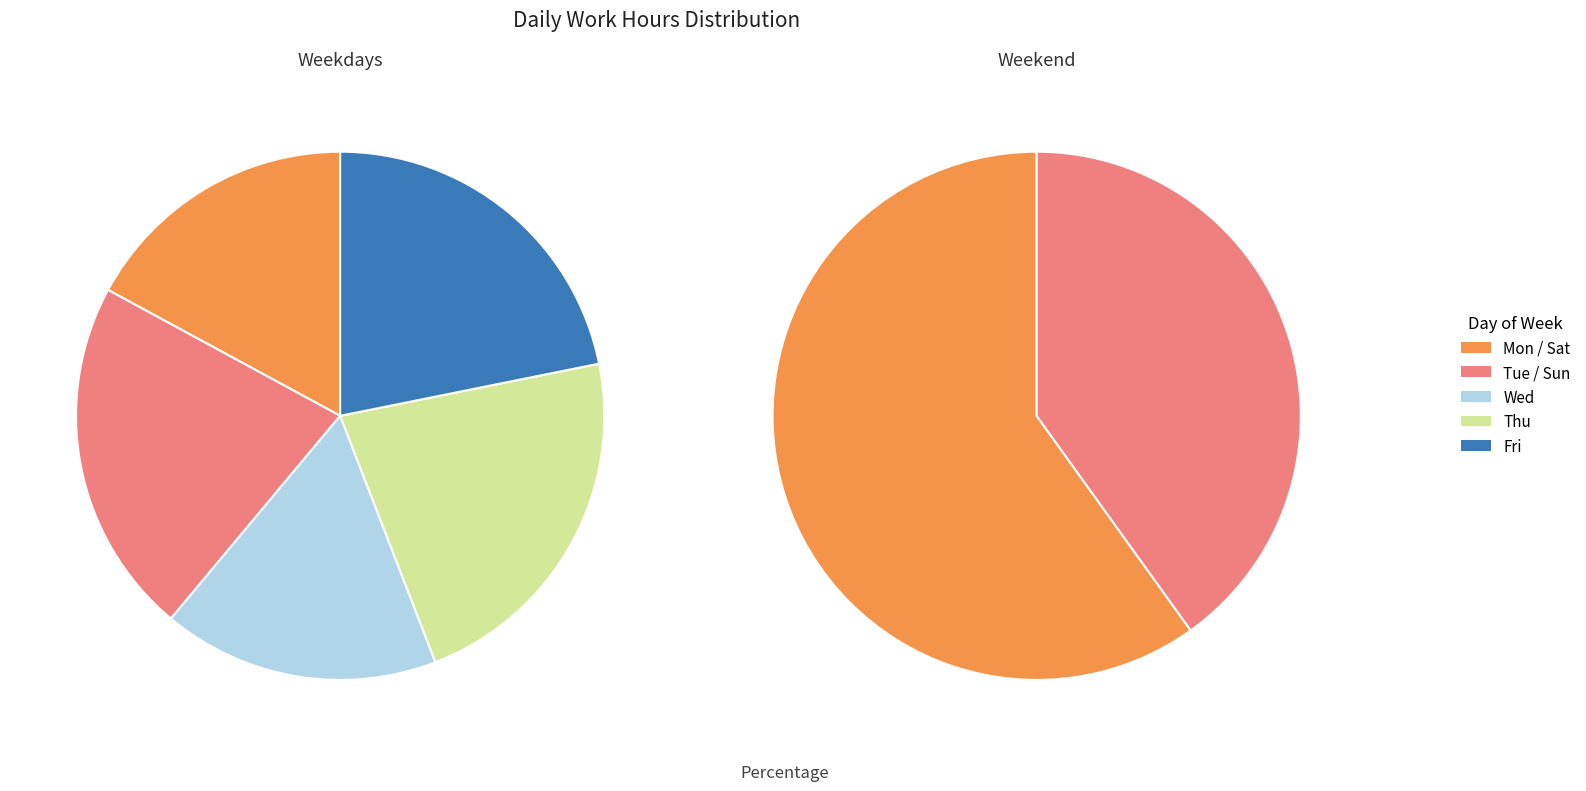

What is the change in value from Tue to Wed?

-3.2